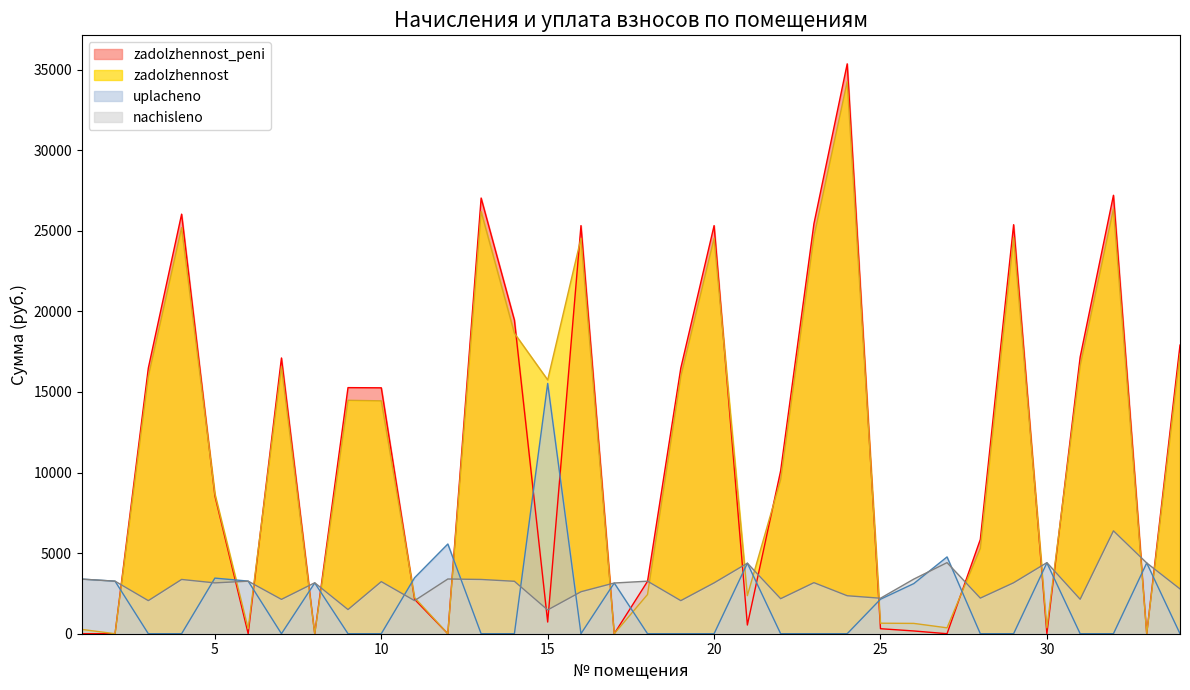

Which series has the widest spread of values?

zadolzhennost_peni